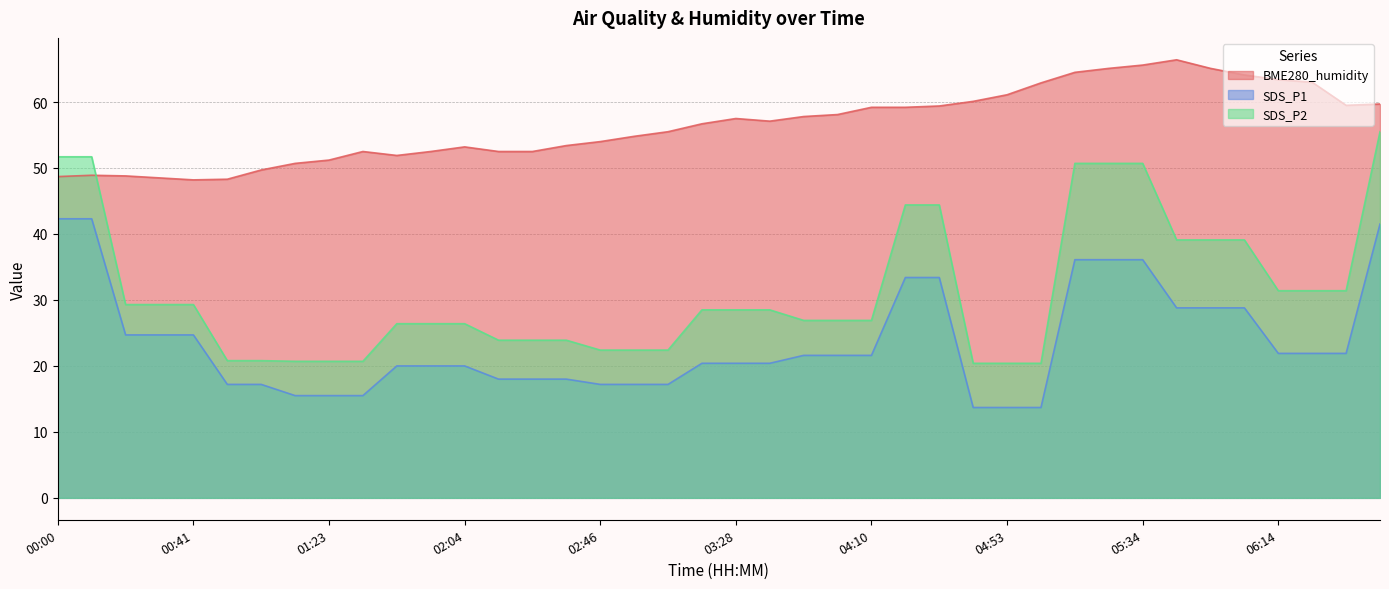

Where is BME280_humidity nearest to the value 57?

03:39